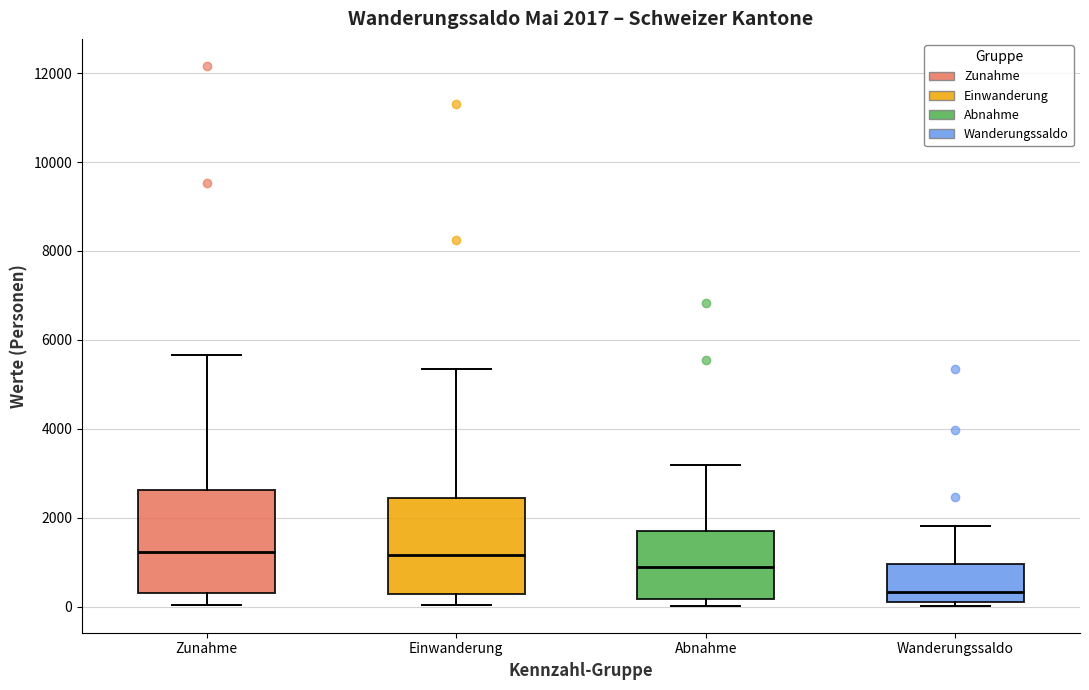

Which box has the lowest median line?

Wanderungssaldo